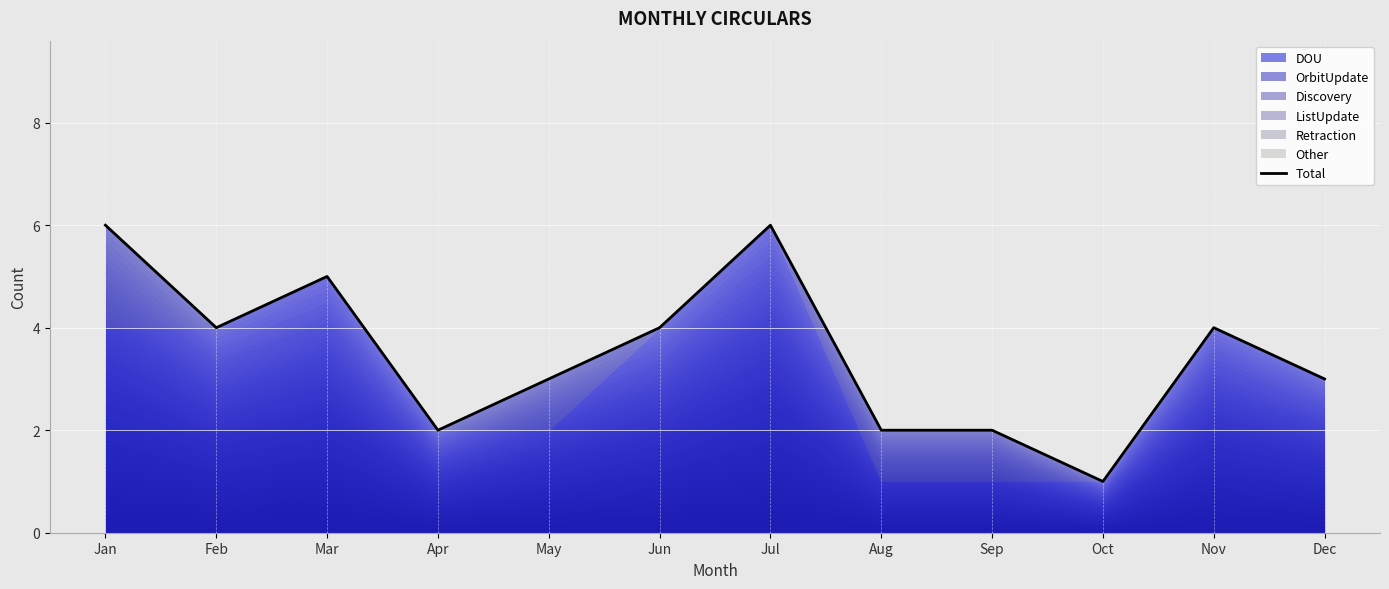

List the labels in order of value, largest first.

Jan, Jul, Mar, Feb, Jun, Nov, May, Dec, Apr, Aug, Sep, Oct